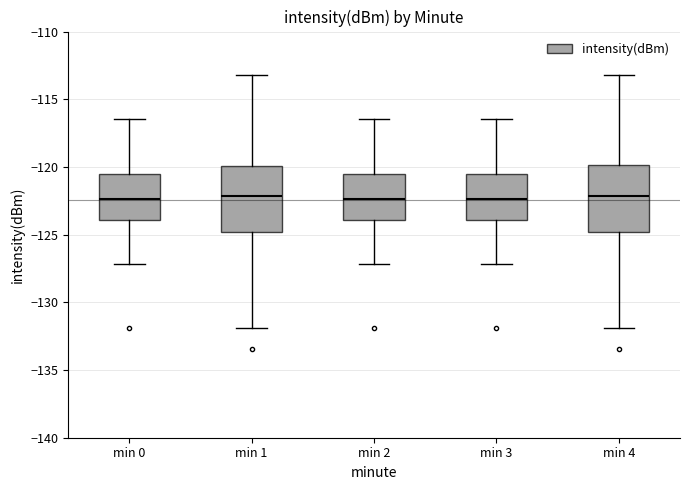

Reading left to right, read every box against the y-axis: the position of its median line, the range the box covers, and the ends of its whiskers. The values are not printed on the chart, so give them approximately, as read against the axis.

min 0: median -122.5, box -124.0 to -120.5, whiskers -127.0 to -116.5
min 1: median -122.0, box -125.0 to -120.0, whiskers -132.0 to -113.0
min 2: median -122.5, box -124.0 to -120.5, whiskers -127.0 to -116.5
min 3: median -122.5, box -124.0 to -120.5, whiskers -127.0 to -116.5
min 4: median -122.0, box -125.0 to -120.0, whiskers -132.0 to -113.0